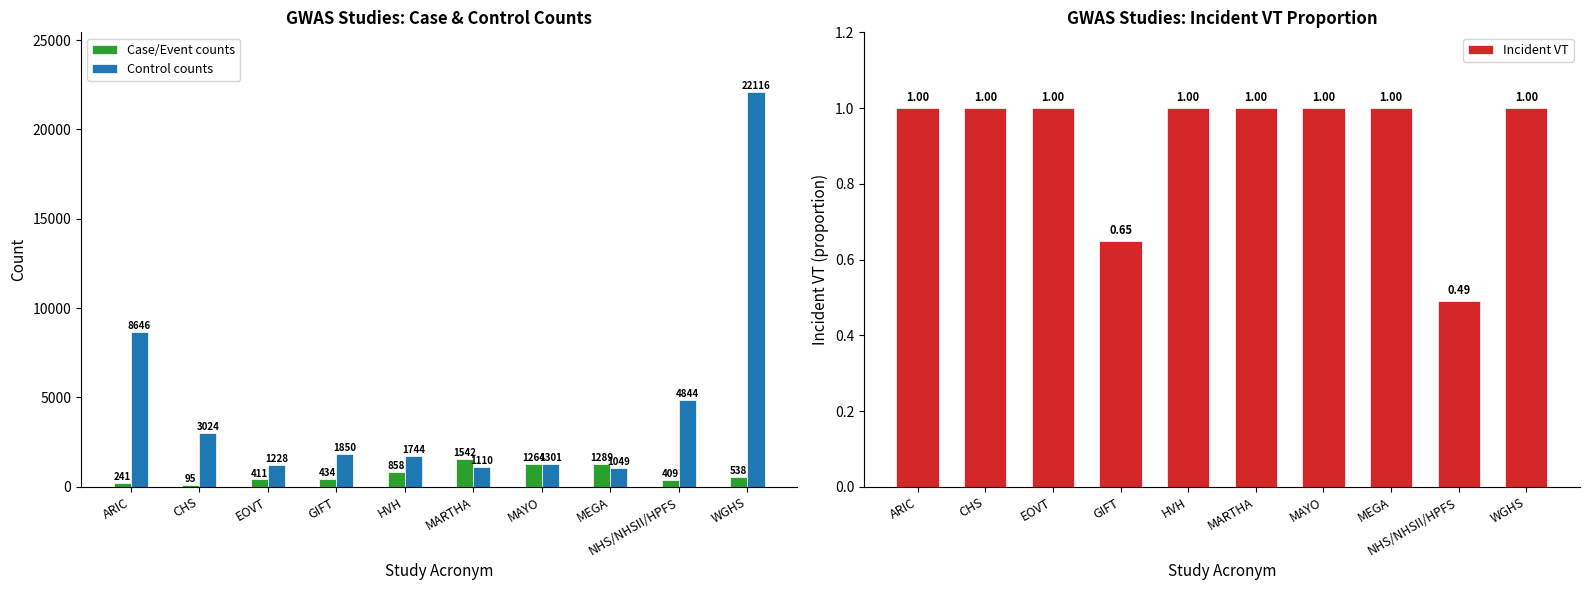

Rank the series by their average value, from lowest to highest.

Incident VT, Case/Event counts, Control counts